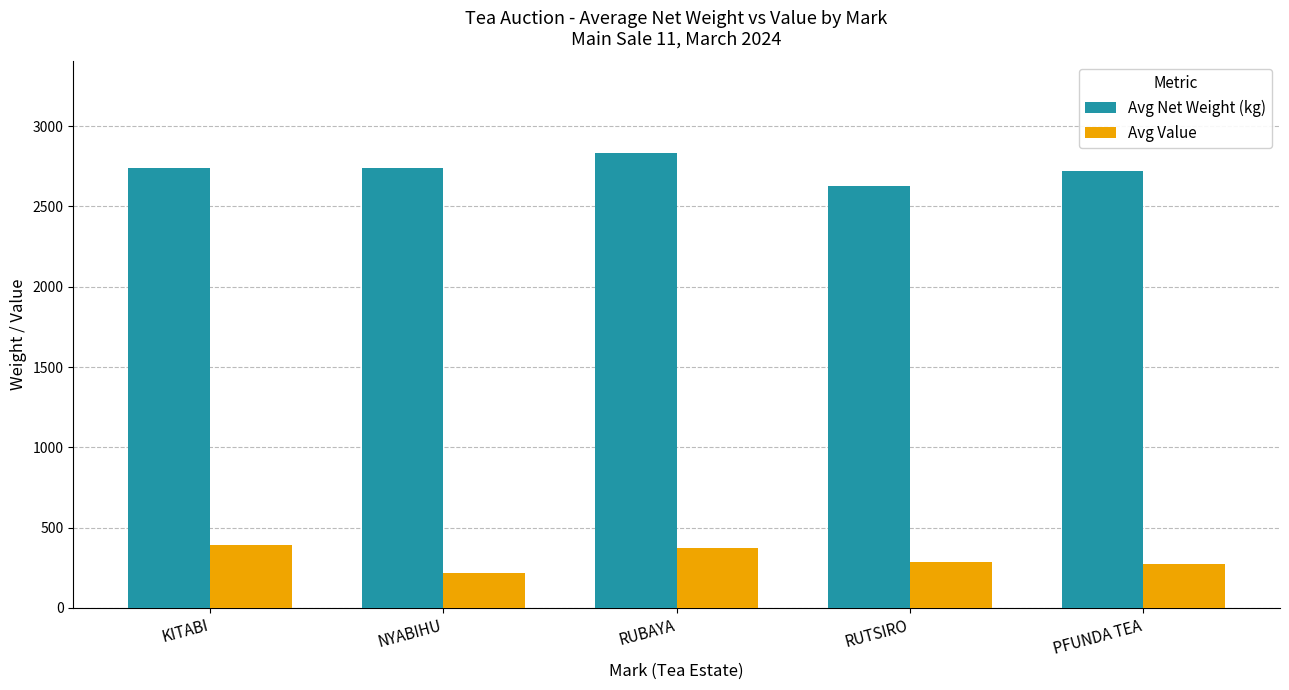

List the series in order of their overall mean, highest first.

Avg Net Weight (kg), Avg Value